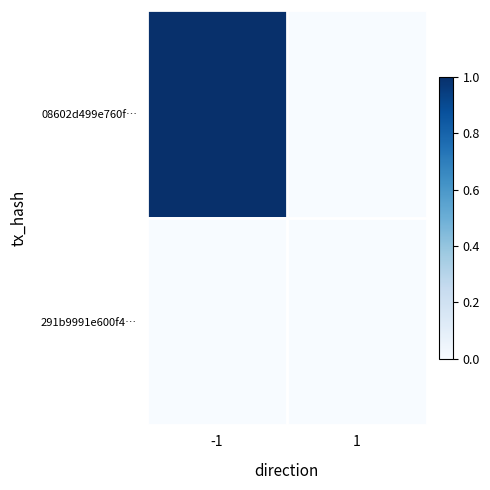

List the series in order of their peak value, highest first.

08602d499e760f…, 291b9991e600f4…